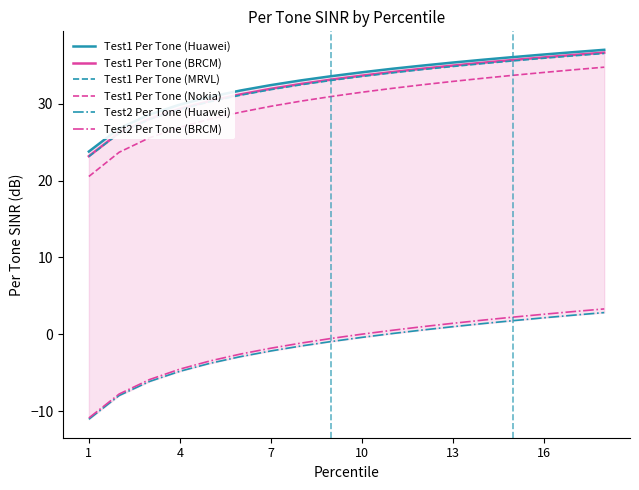

What is the average value of the Test2 Per Tone (BRCM) series?

-1.3